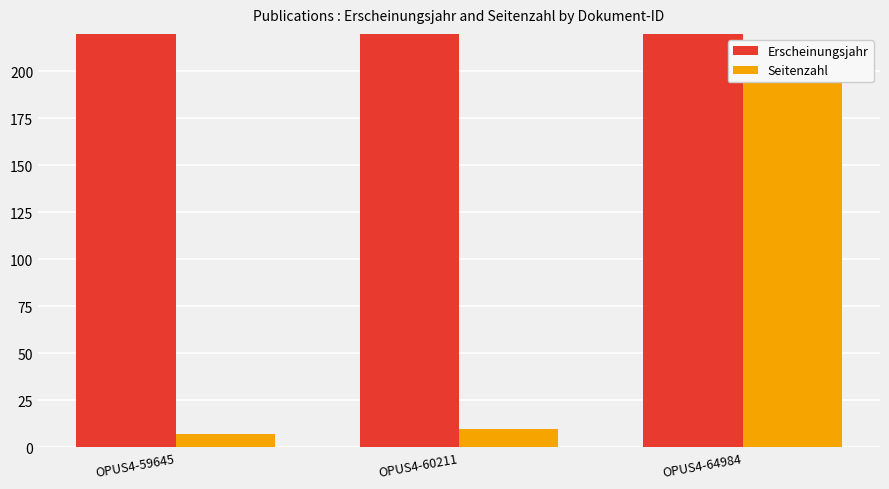

True or false: Erscheinungsjahr has a value of 2022 at OPUS4-60211.

True